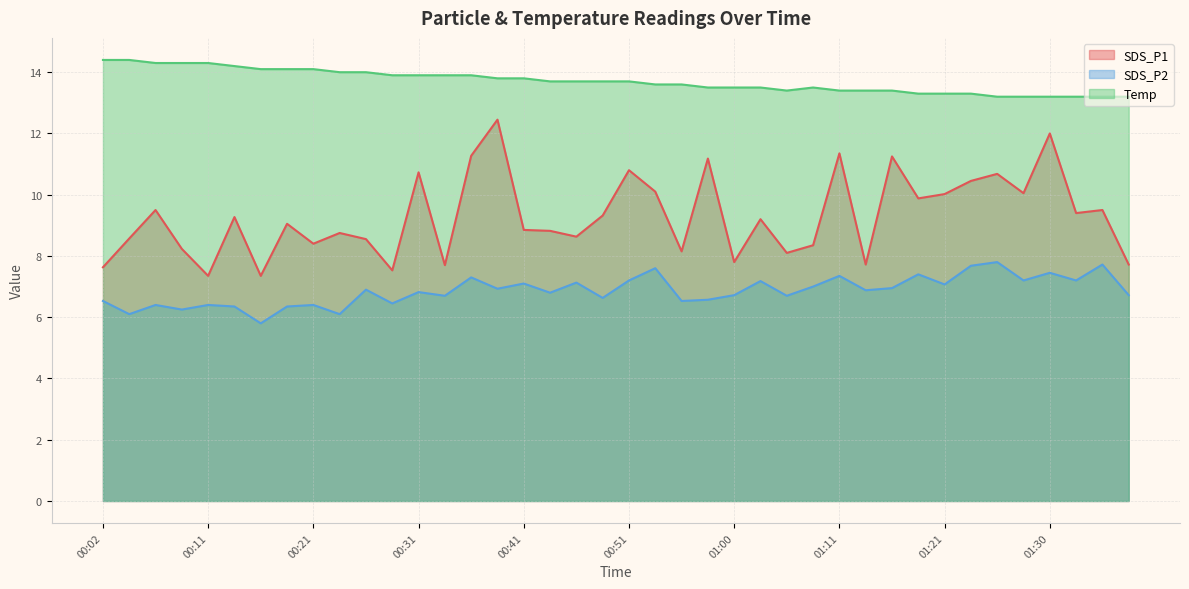

The Temp series shows 7.4 at 00:24. True or false?

False